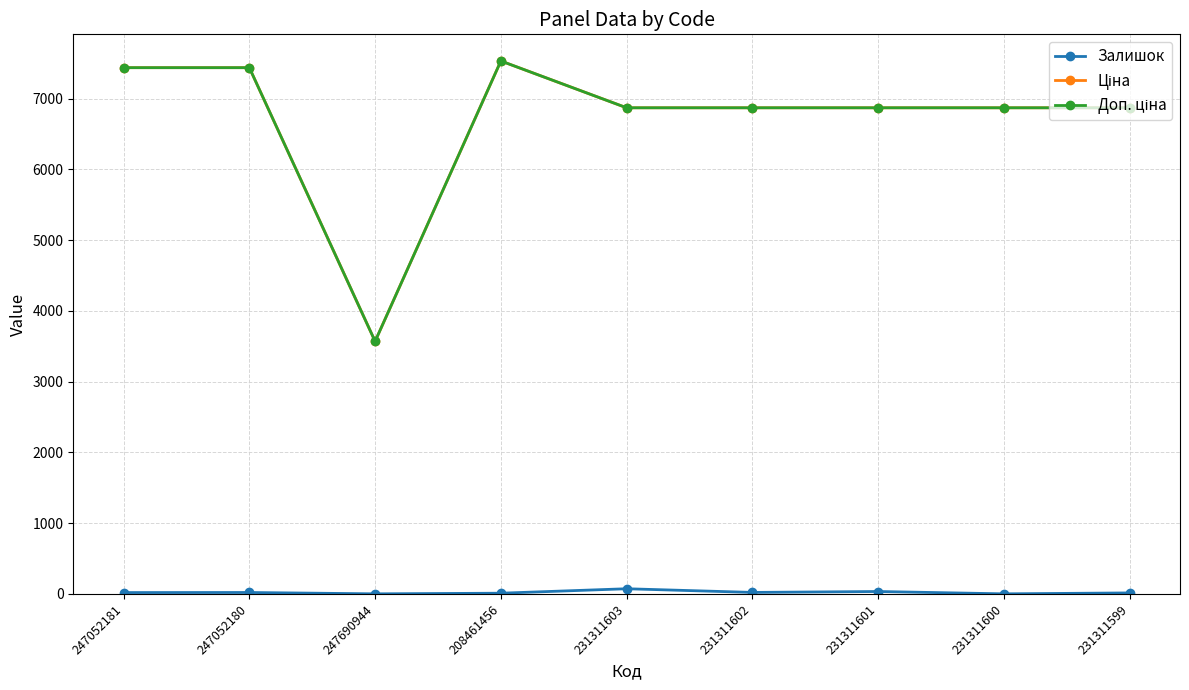

True or false: Ціна has more than 2 points higher than both neighbors.

False